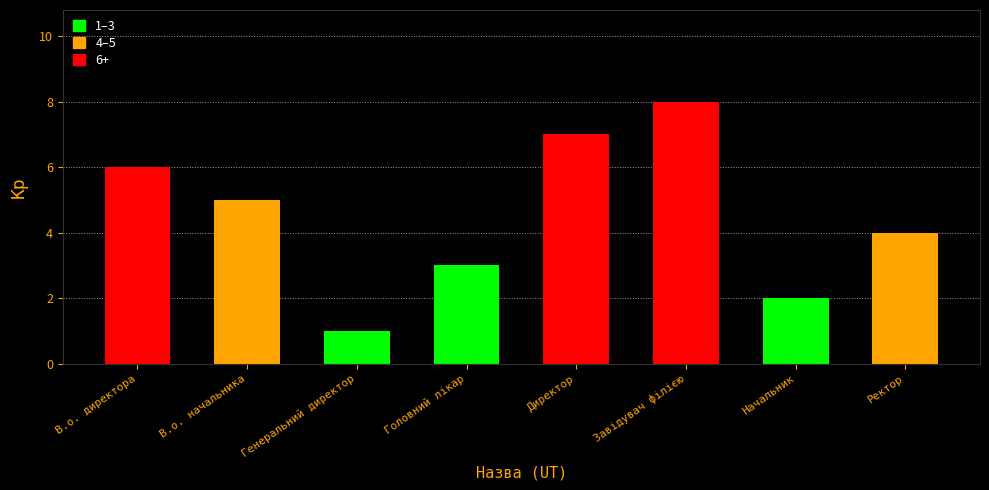

Rank the categories by value from lowest to highest.

Генеральний директор, Начальник, Головний лікар, Ректор, В.о. начальника, В.о. директора, Директор, Завідувач філією